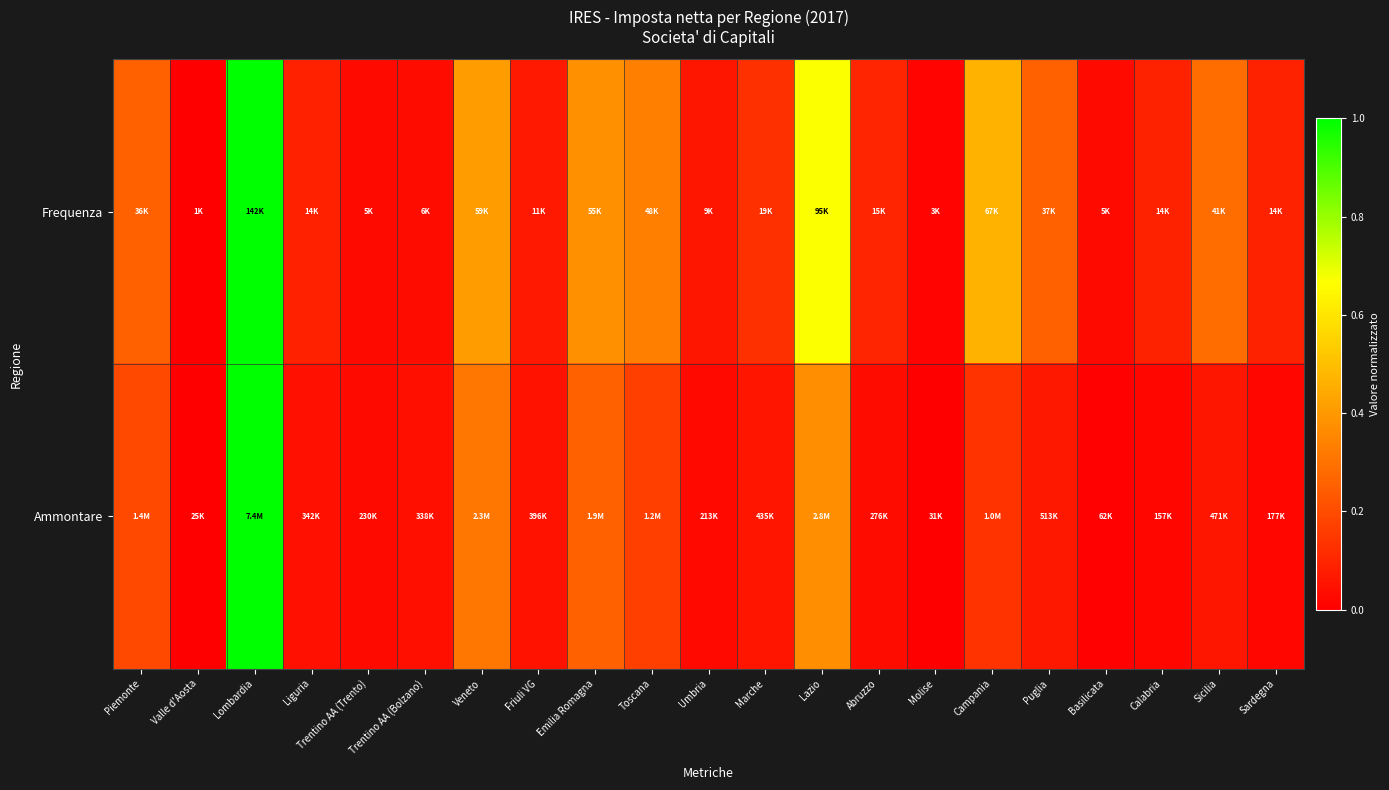

How many series are shown in this chart?

2